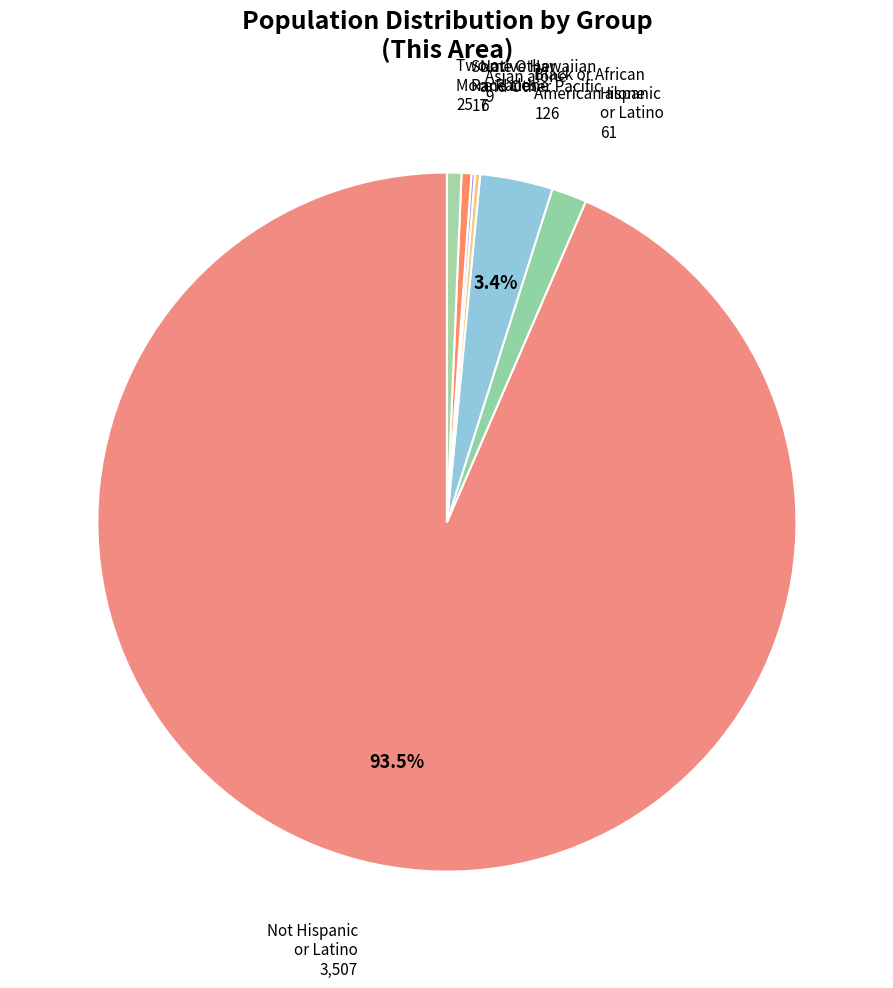

Does any single category account for the majority?

Yes